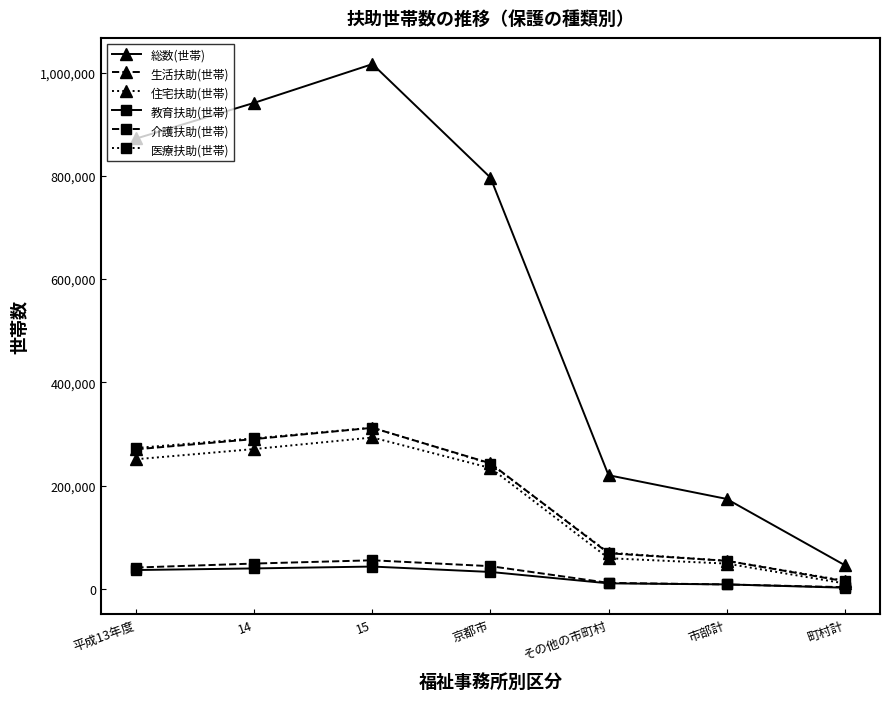

Which series changed the most between 京都市 and 町村計?

総数(世帯)